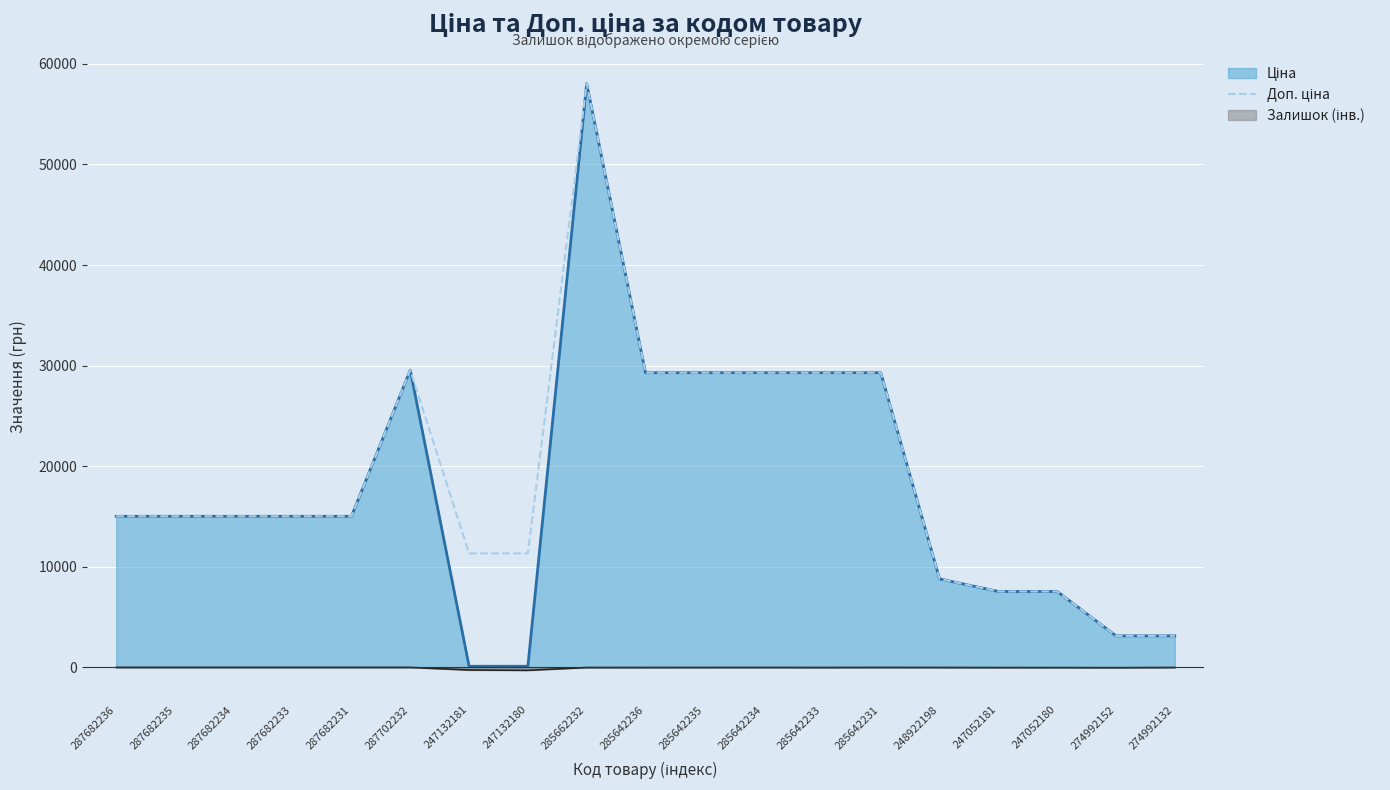

Where is the data nearest to the value 30587?

287702232